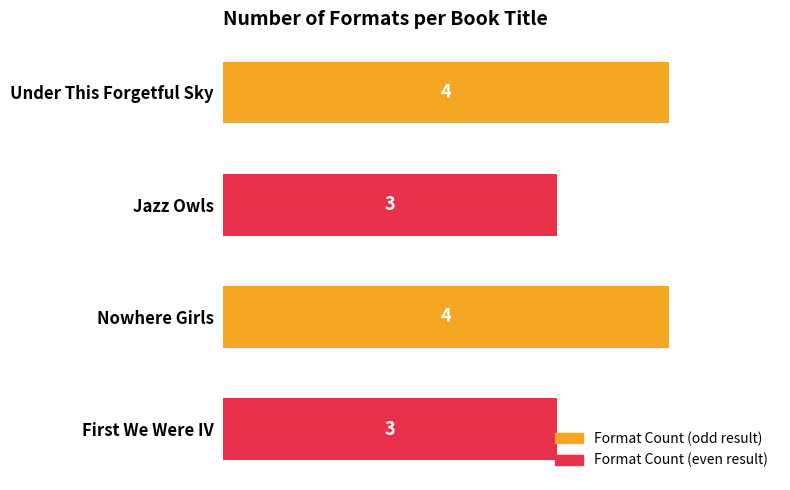

The value at Jazz Owls is 3. True or false?

True